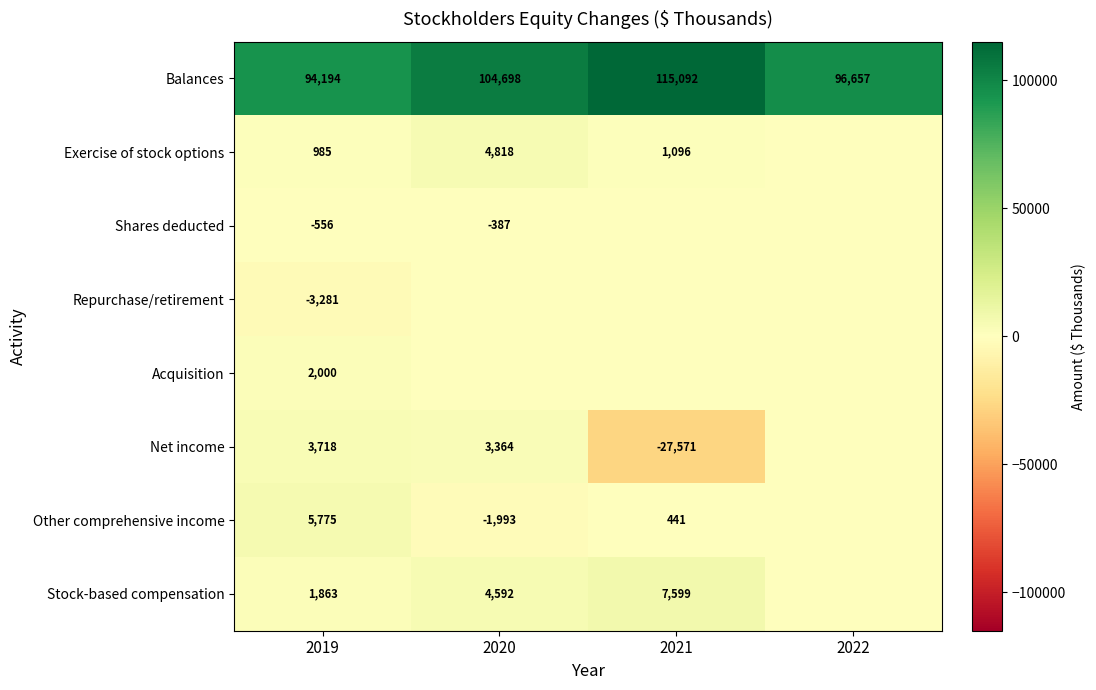

What is the difference between the maximum and minimum values in the Balances series?

20898